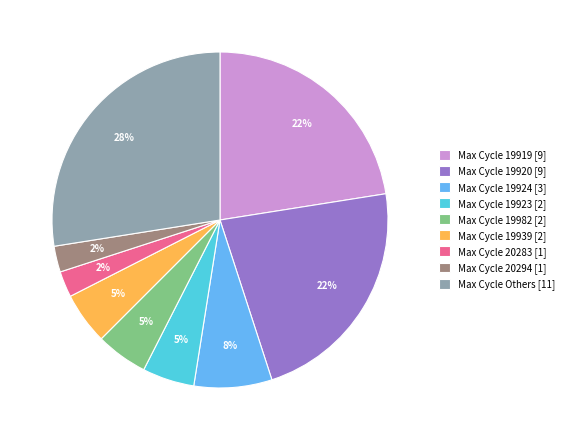

How many slices are in this pie chart?

9